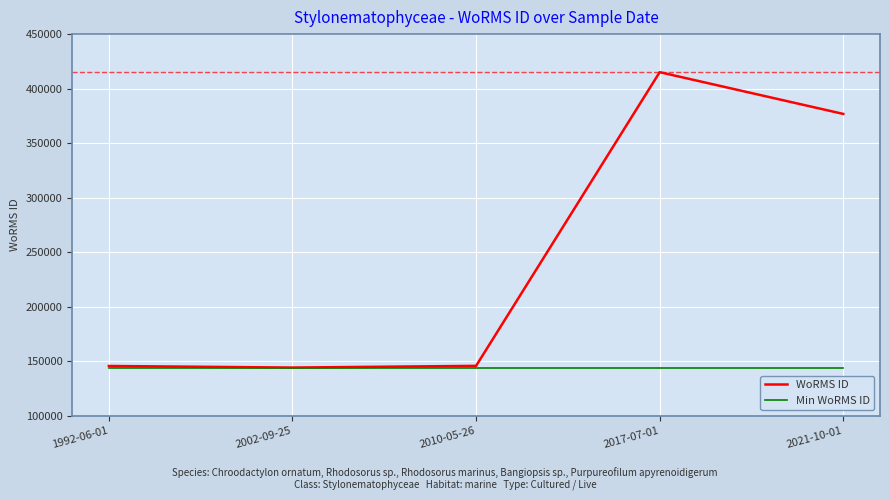

How many lines are shown in the chart?

2